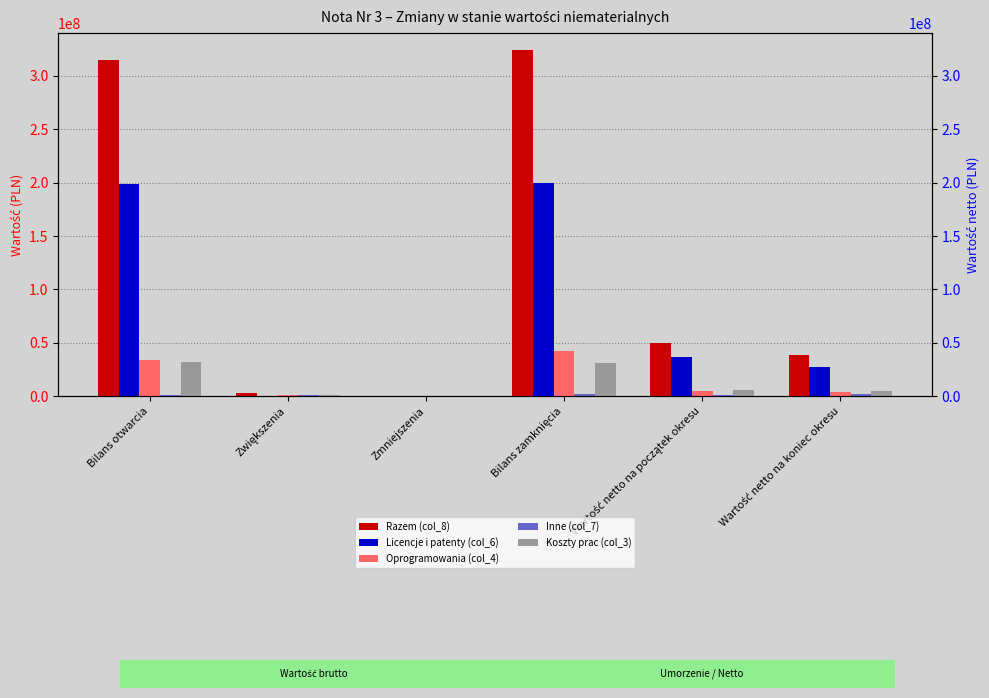

Are the bars horizontal?

No